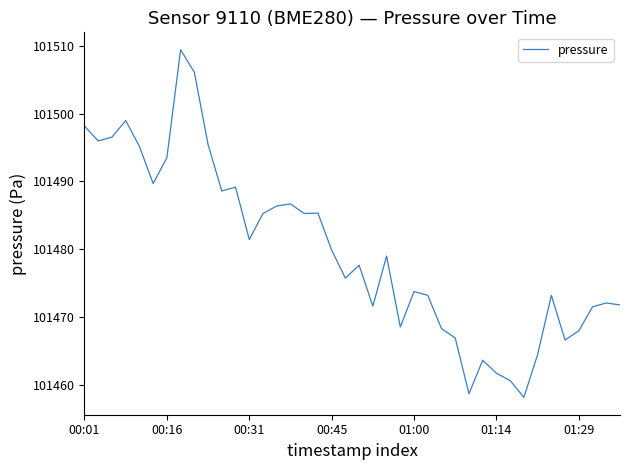

What is the minimum value shown in the chart?

101458.2